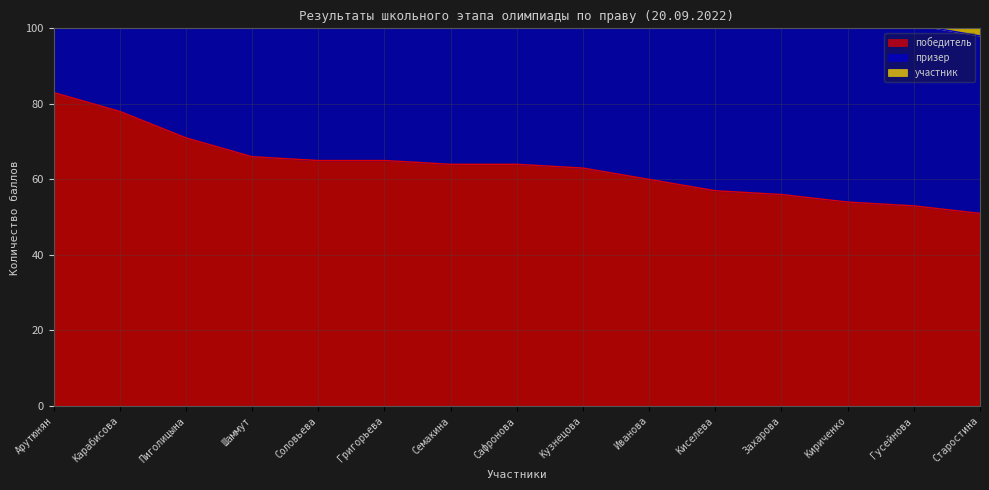

What is the maximum value for победитель?

83